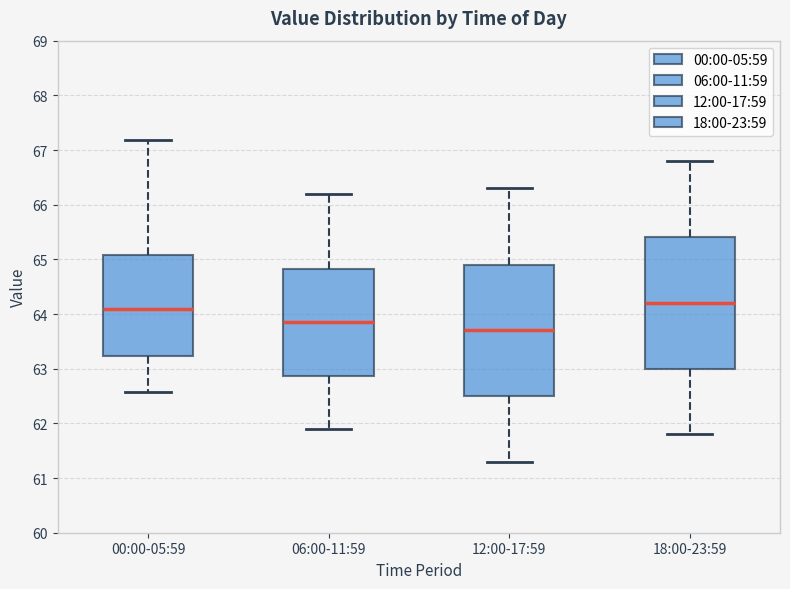

Reading left to right, read every box against the y-axis: the position of its median line, the range the box covers, and the ends of its whiskers. The values are not printed on the chart, so give them approximately, as read against the axis.

00:00-05:59: median 64.1, box 63.2 to 65.1, whiskers 62.6 to 67.2
06:00-11:59: median 63.9, box 62.9 to 64.8, whiskers 61.9 to 66.2
12:00-17:59: median 63.7, box 62.5 to 64.9, whiskers 61.3 to 66.3
18:00-23:59: median 64.2, box 63.0 to 65.4, whiskers 61.8 to 66.8